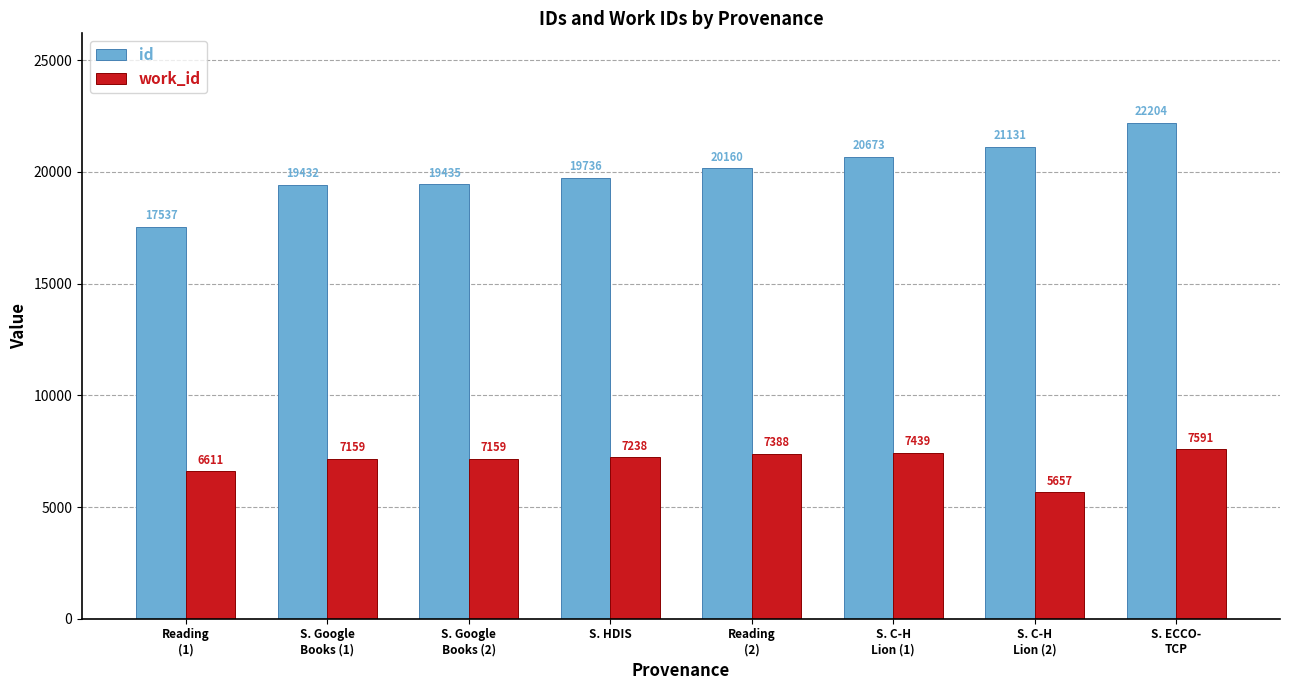

The value of work_id at S. C-H
Lion (2) is 5657. True or false?

True